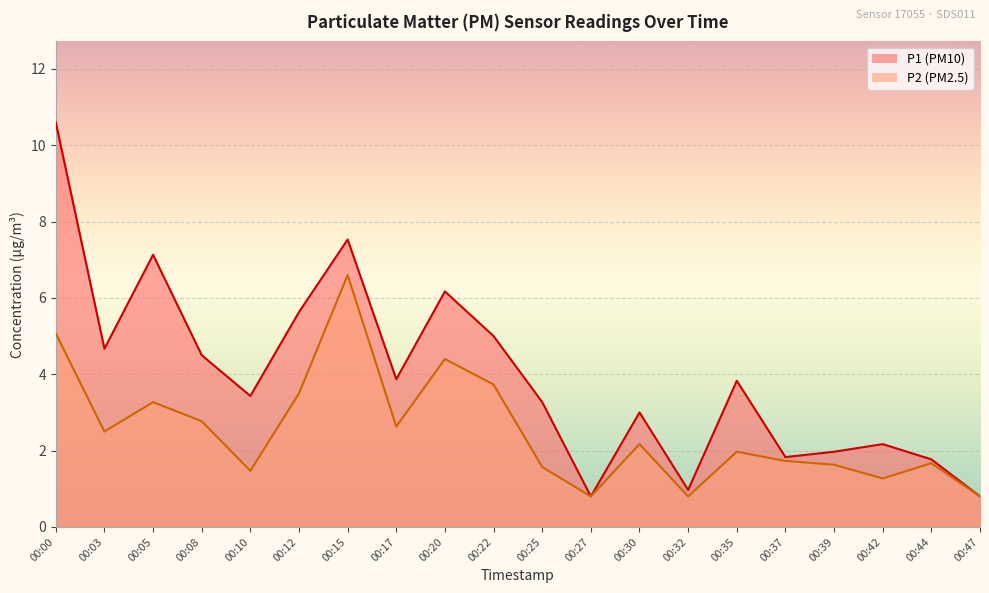

What is the sum of the P2 values at 00:12 and 00:47?

4.3